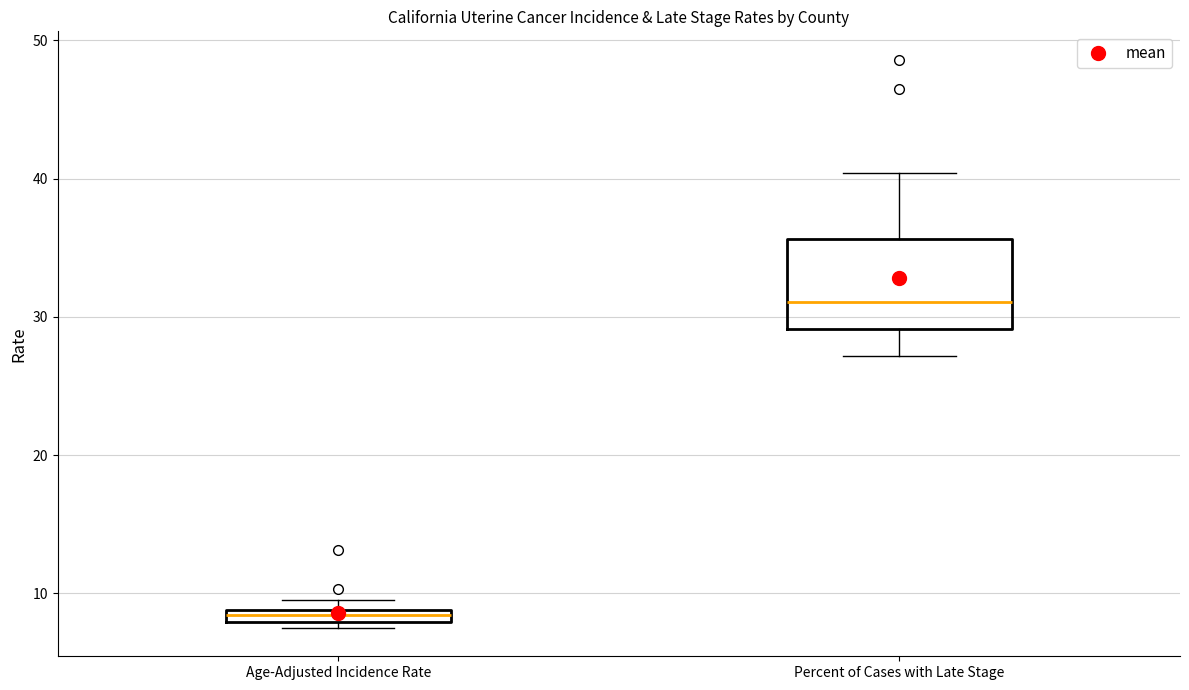

Where does the lower whisker of the box for Percent of Cases with Late Stage end on the y-axis? The values are not printed on the chart, so give them approximately, as read against the axis.

27